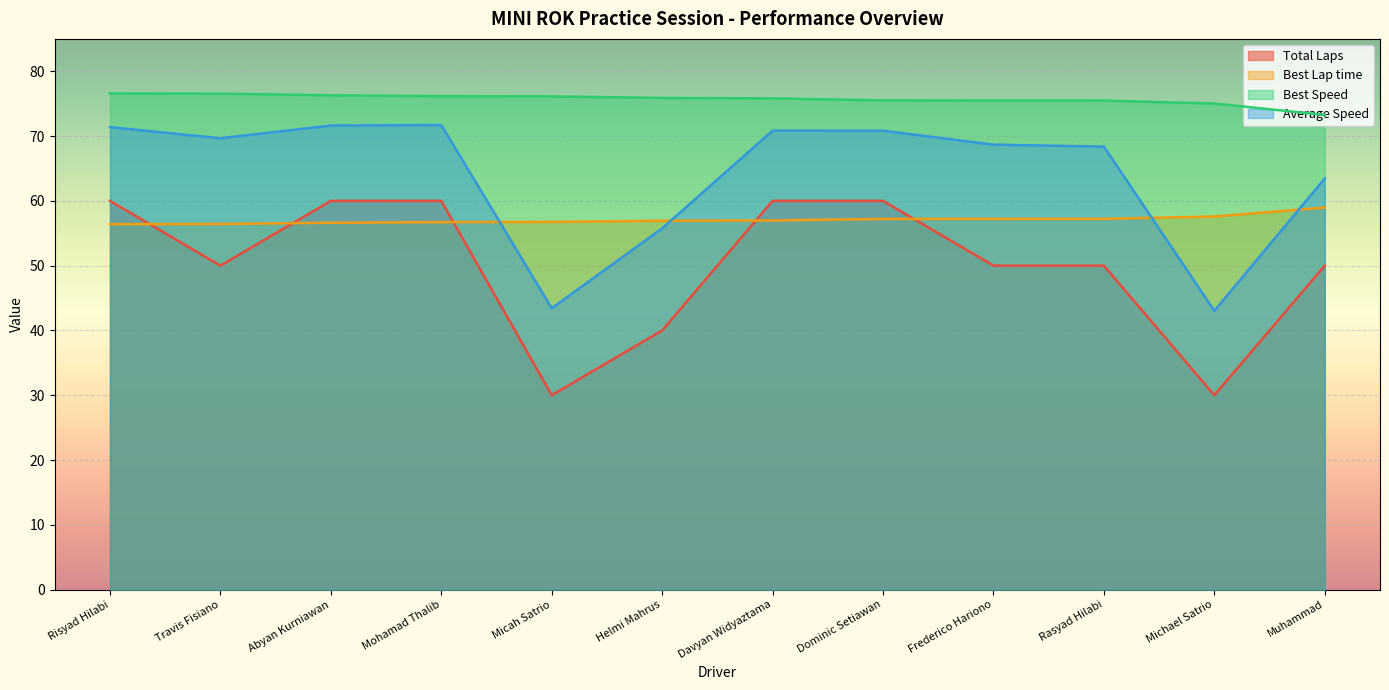

At which label does Best Lap time reach its peak?

Muhammad